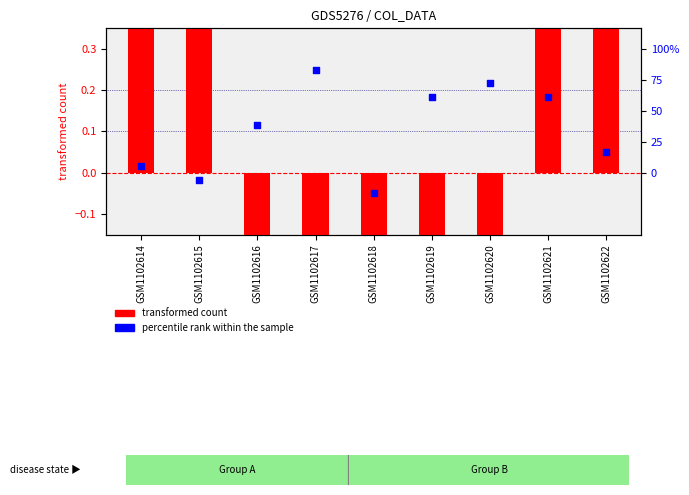

Which series reaches the minimum Y coordinate?

transformed count